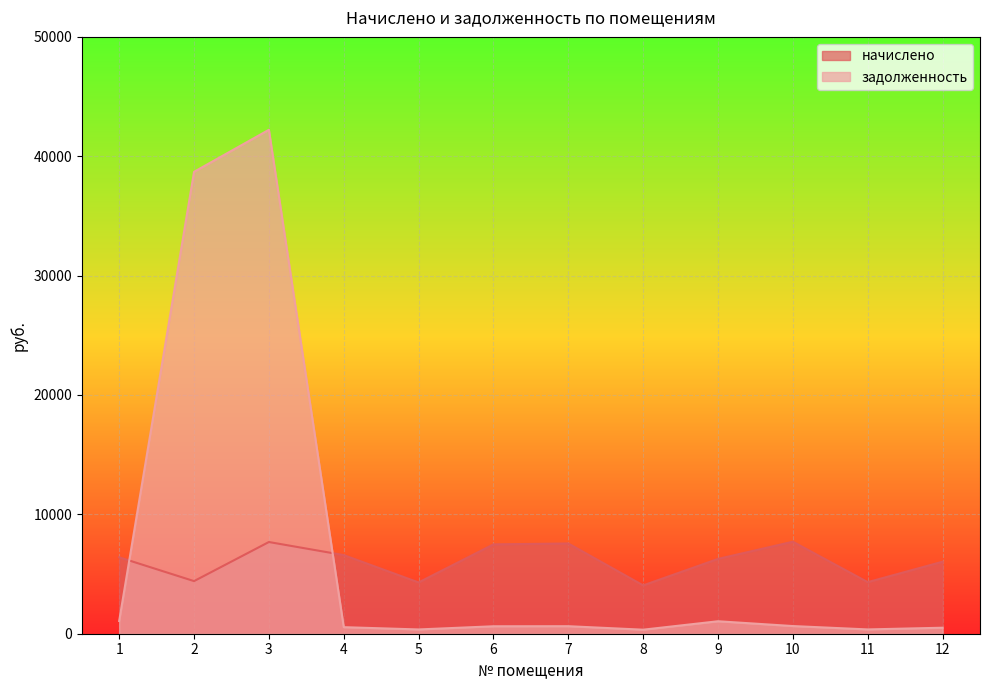

After their last crossing, which series has the higher values: задолженность or начислено?

начислено